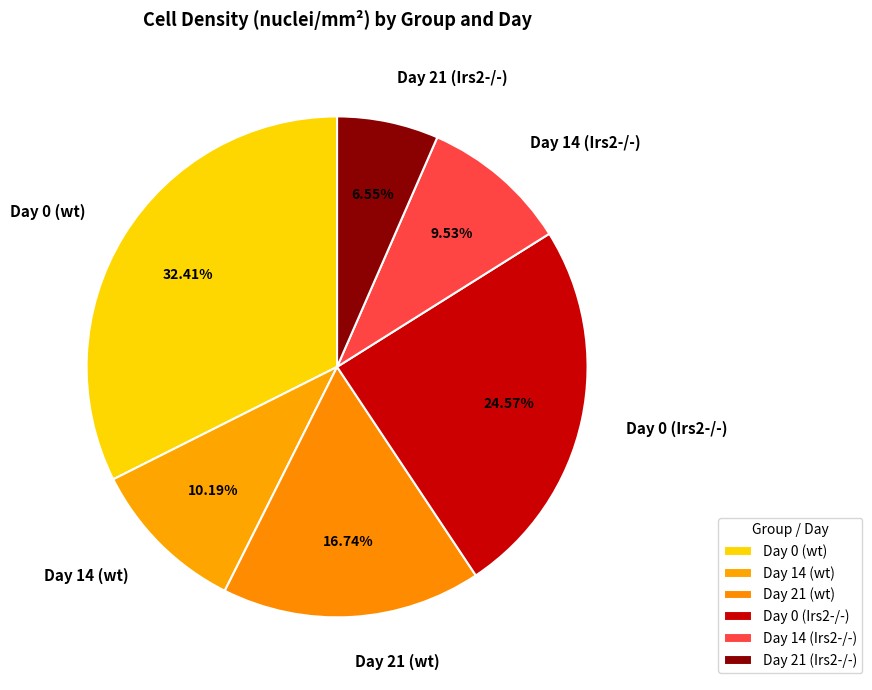

Which category has the biggest portion of the pie?

Day 0 (wt)